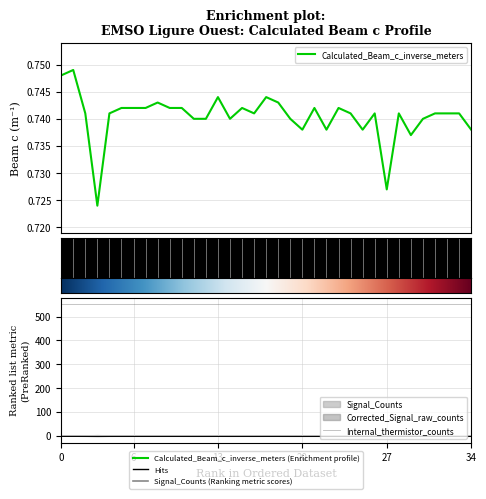

True or false: Internal_thermistor_counts and Calculated_Beam_c_inverse_meters intersect in this chart.

False